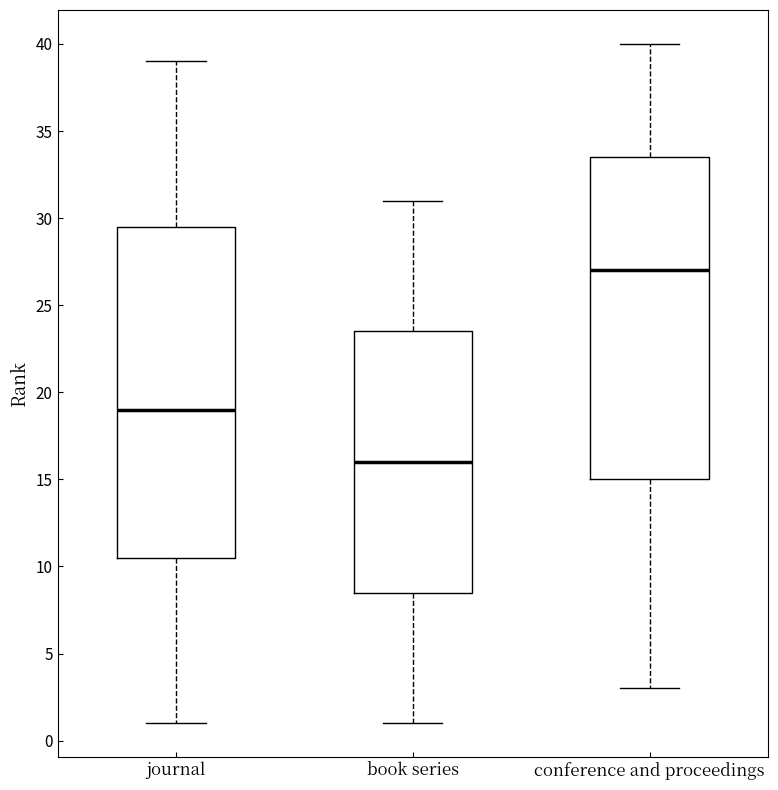

Which box has the lowest median line?

book series